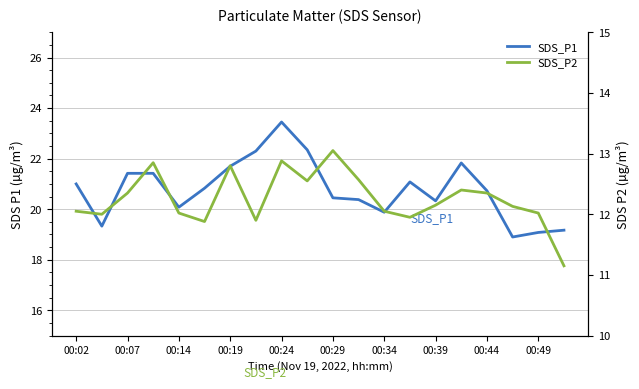

Which has a higher value, 00:24 or 00:19?

00:24